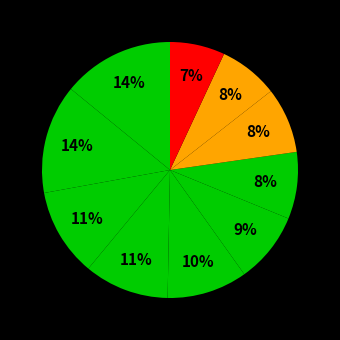

Count the number of slices in the pie.

10